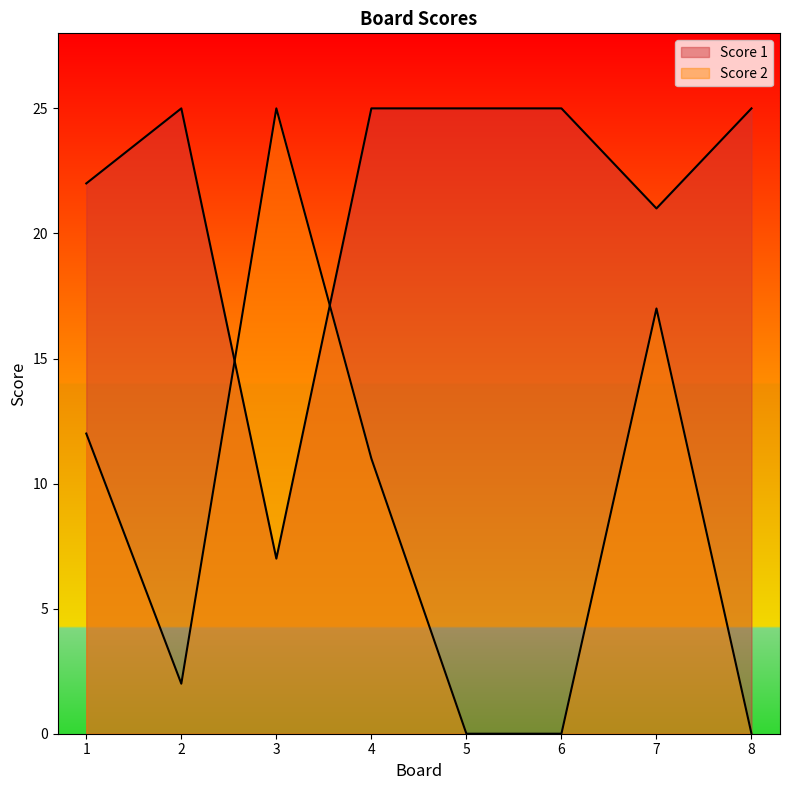

Where is the first local minimum for Score 2?

2